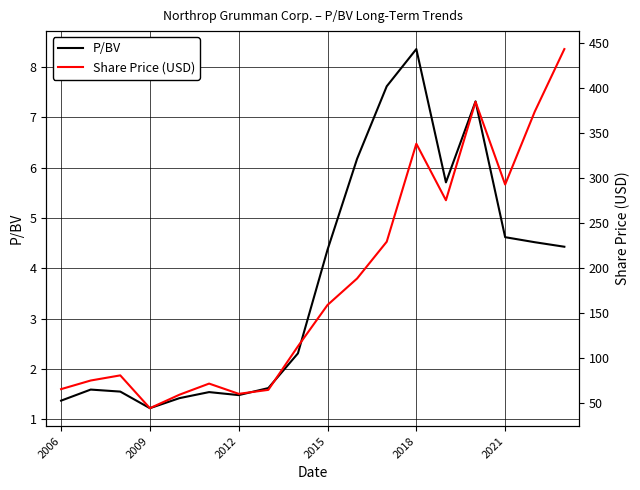

What are all the series names shown in the legend?

P/BV, Share Price (USD)